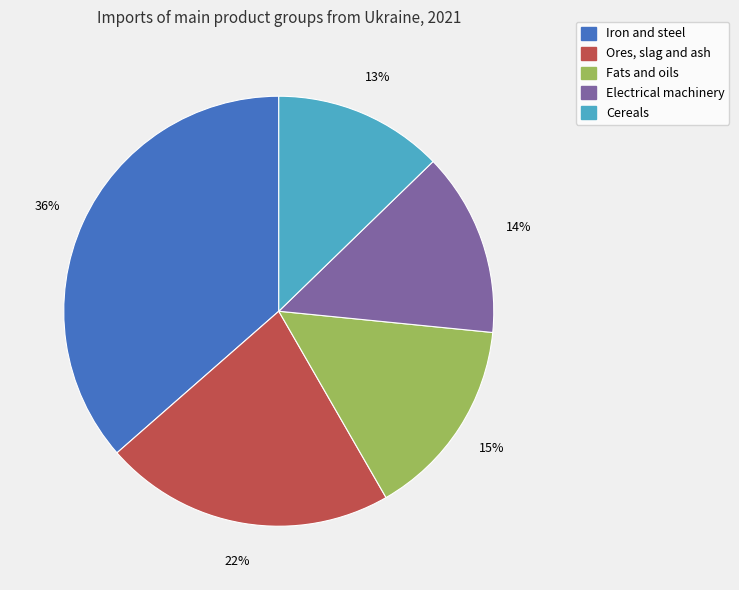

True or false: Fats and oils accounts for 15% of the total.

True